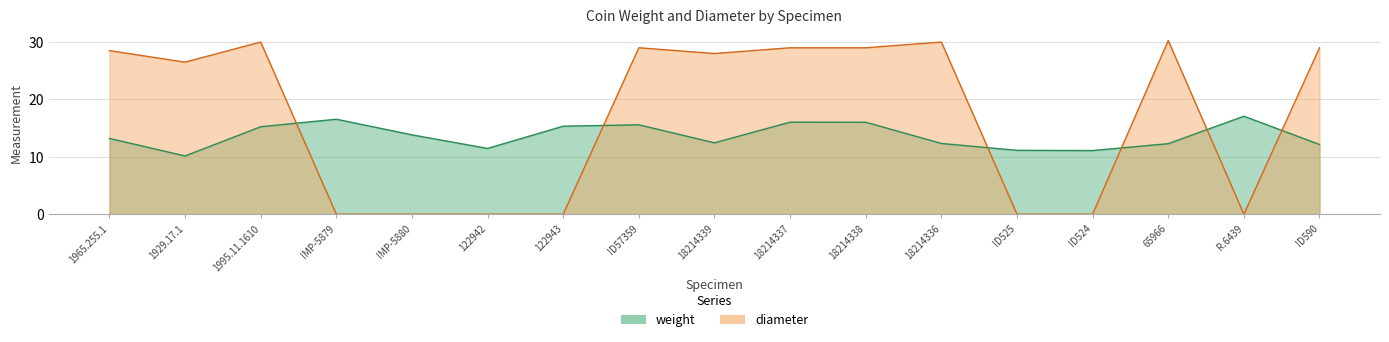

What position from the left is 122943?

7